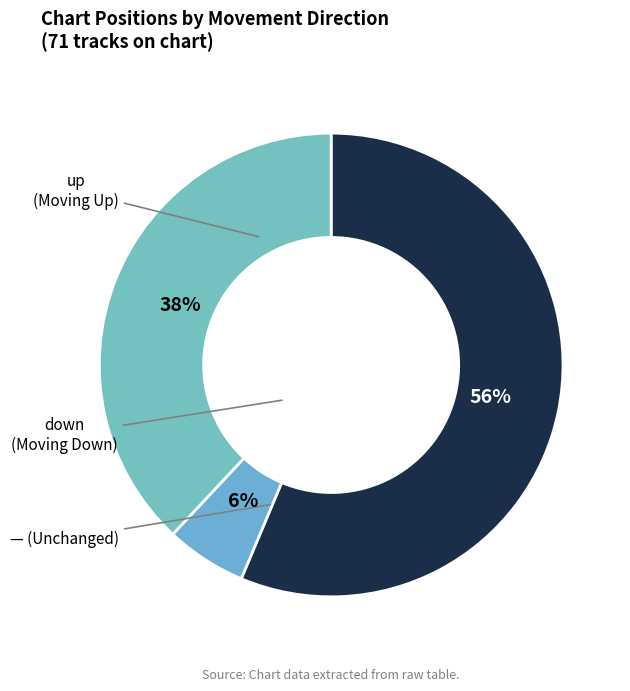

Count the number of slices in the pie.

3